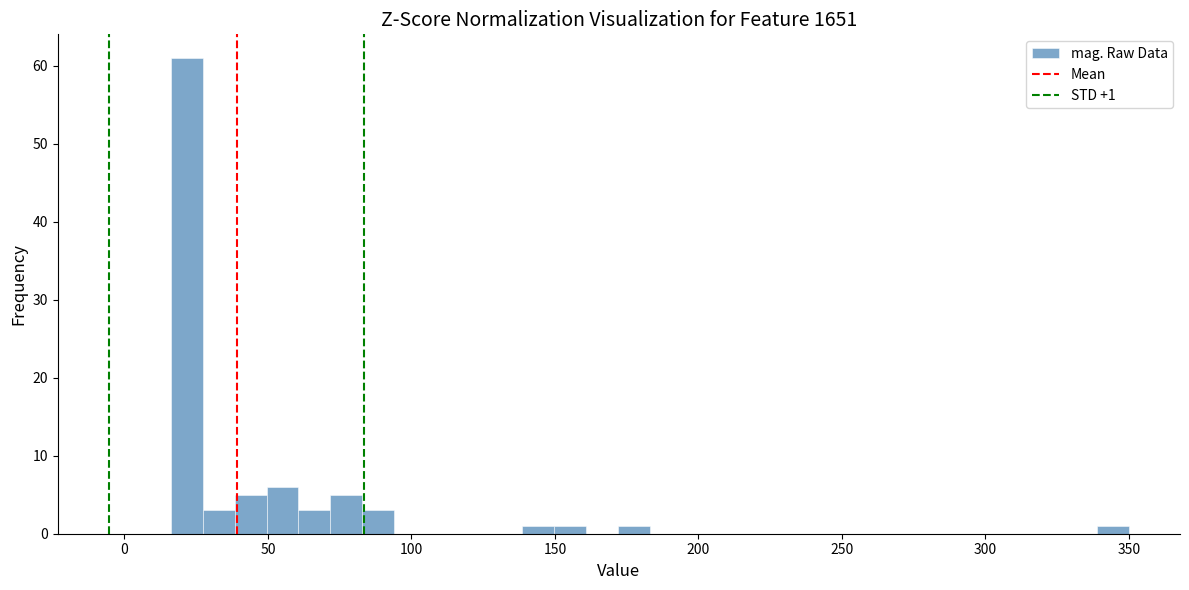

Around what value on the x-axis is the tallest bar? Give the approximate position of its centre, as read against the axis.

20